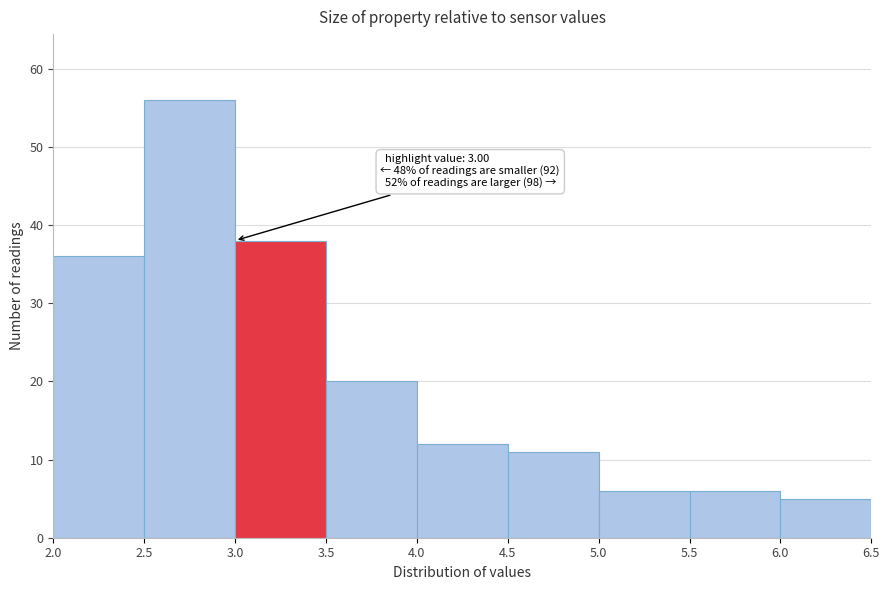

Which range on the x-axis has the tallest bar?

2.5 to 3.0